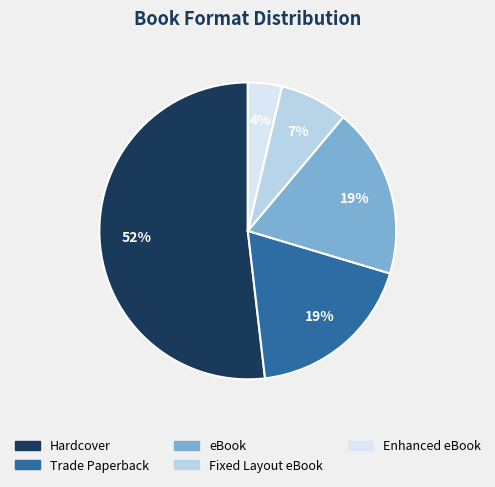

What is the smallest slice in the pie chart?

Enhanced eBook